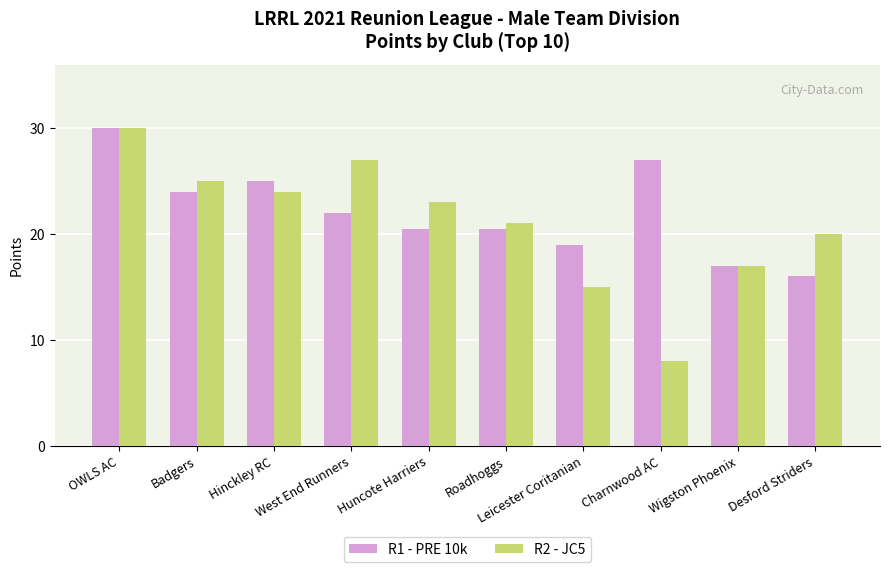

How many bars are there in each group?

2